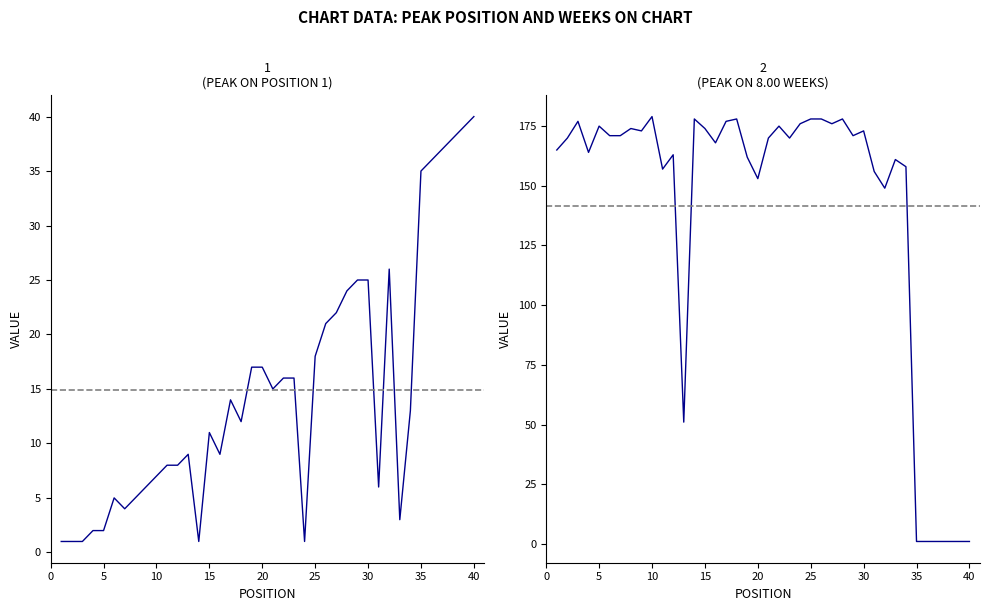

How many lines are shown in the chart?

2